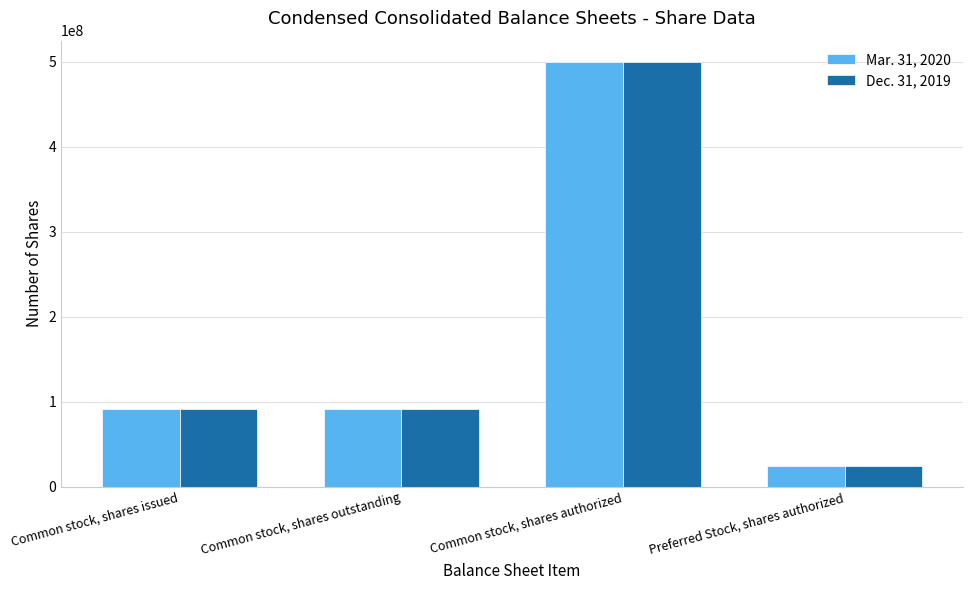

What is the sum of all Dec. 31, 2019 values?

708152120